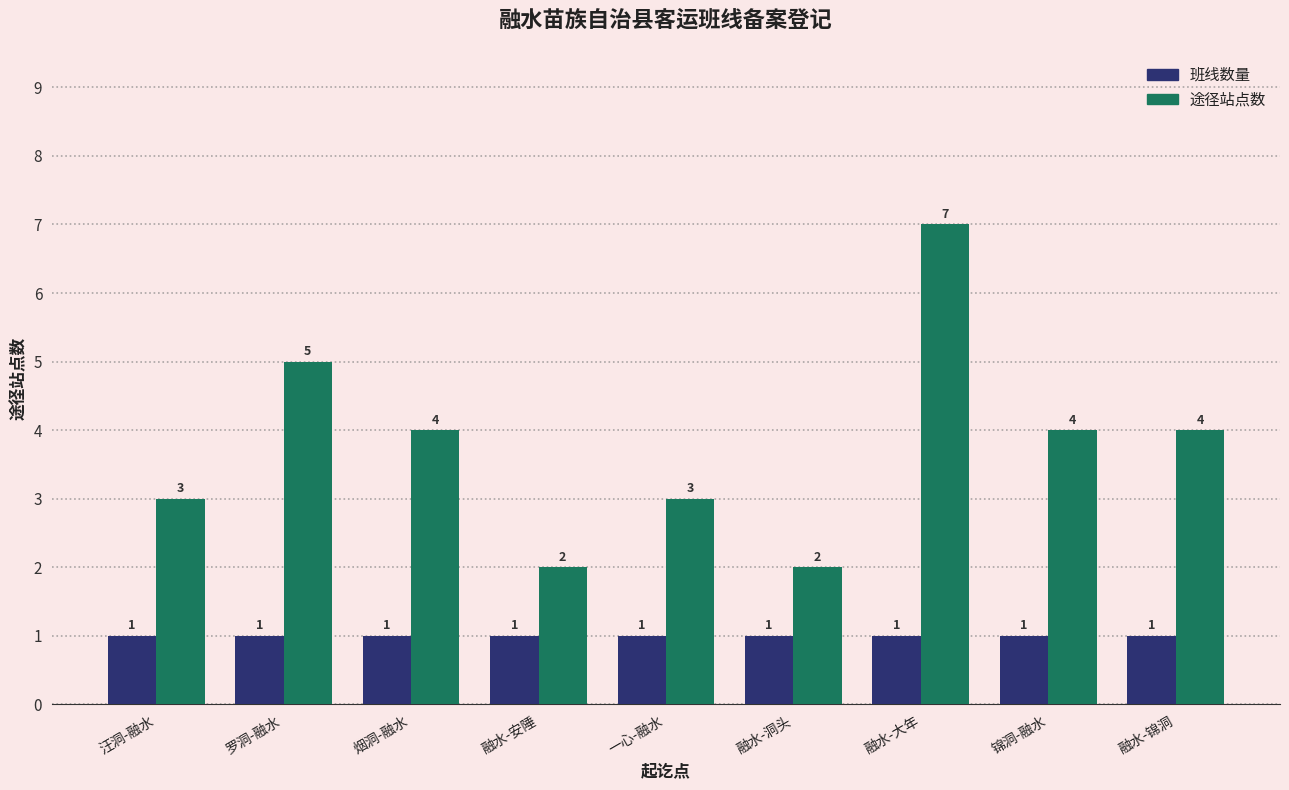

Reading right to left, transcribe all the data shown in this chart.

班线数量: 1	1	1	1	1	1	1	1	1
途径站点数: 4	4	7	2	3	2	4	5	3